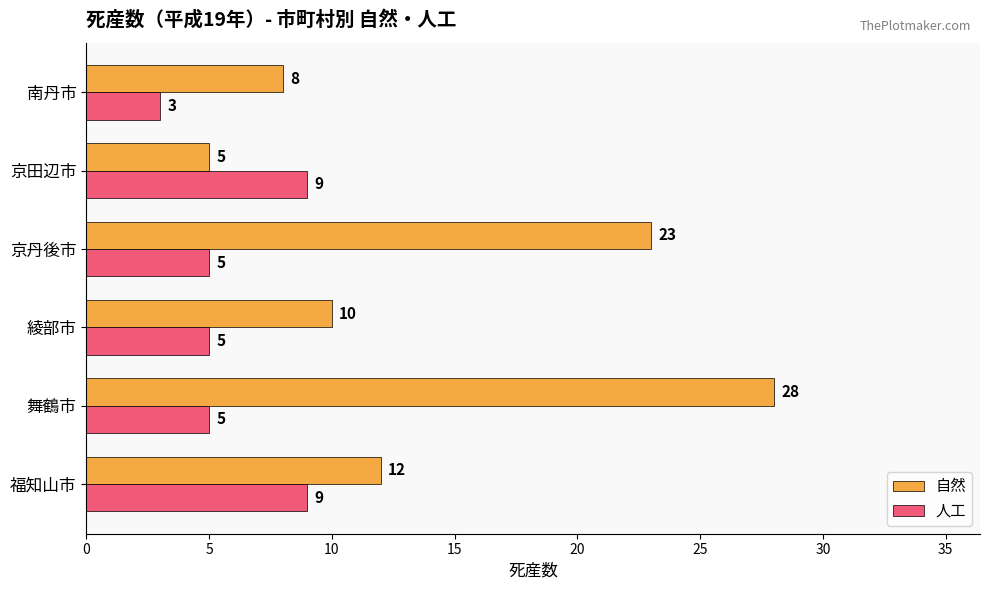

Which series has the widest spread of values?

自然